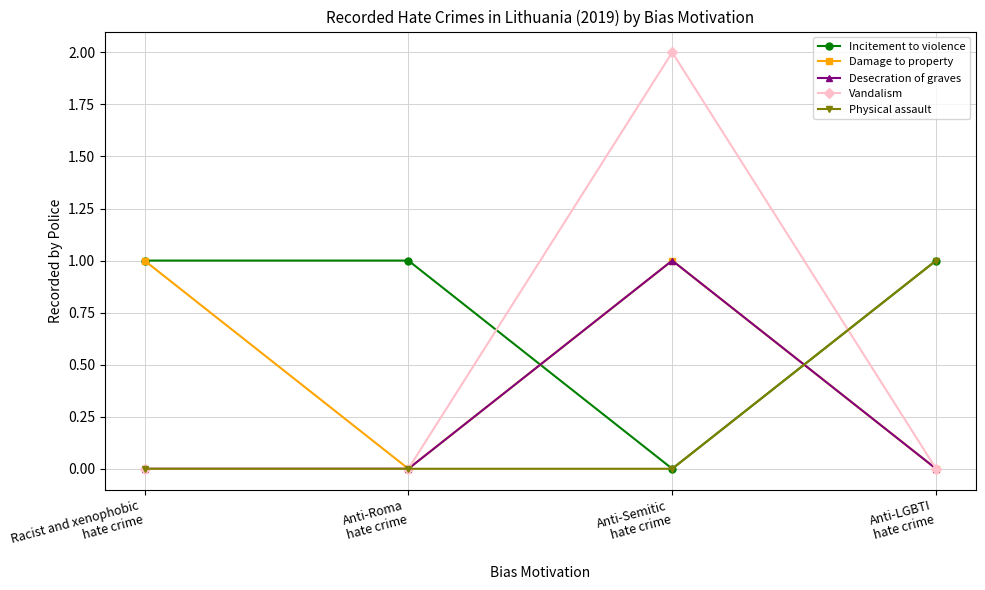

In Vandalism, how many points are higher than both neighbors (excluding endpoints)?

1